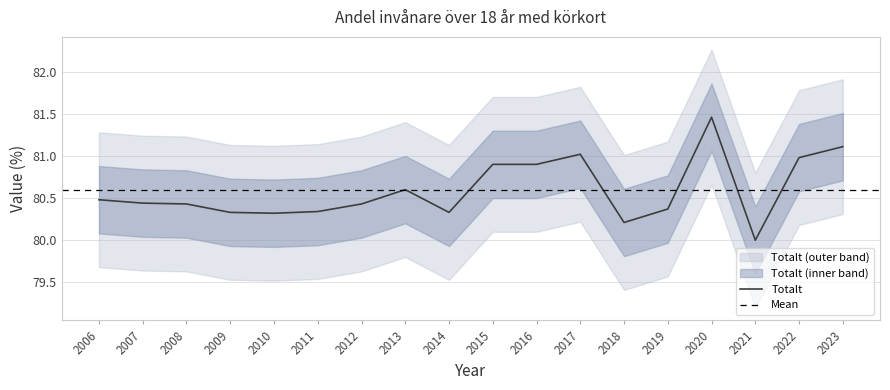

List the labels in order of value, smallest first.

2021, 2018, 2010, 2009, 2014, 2011, 2019, 2008, 2012, 2007, 2006, 2013, 2015, 2016, 2022, 2017, 2023, 2020